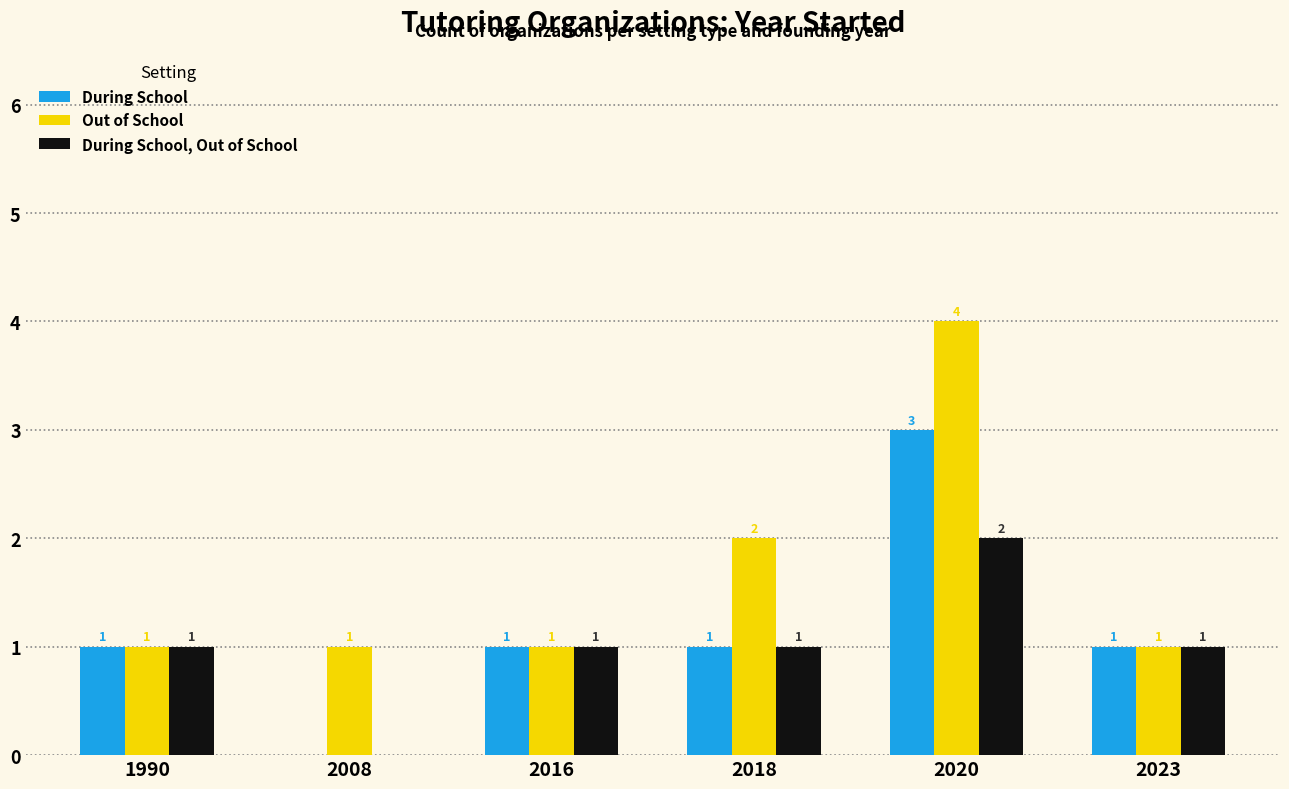

Is it true that Out of School equals 0 at 2018?

False